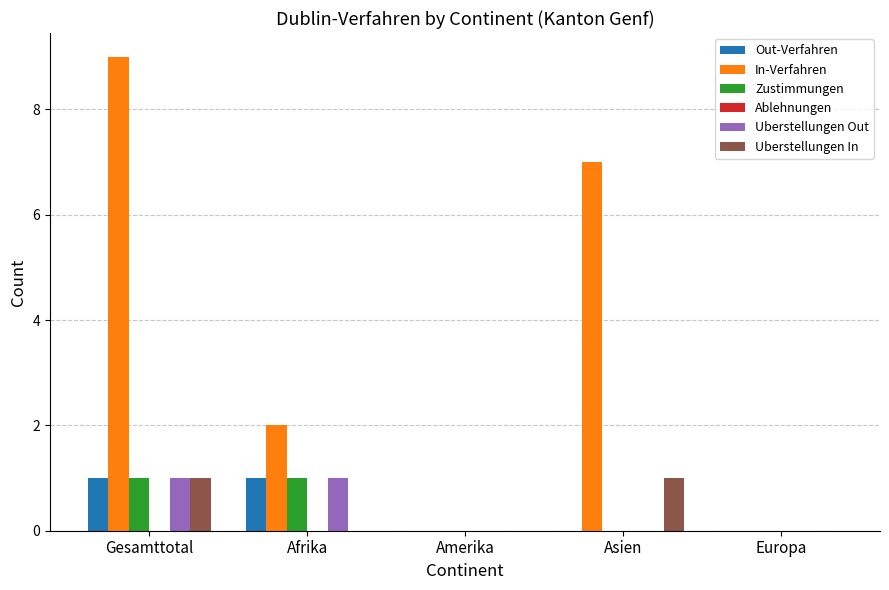

At which label is In-Verfahren closest to 4?

Afrika